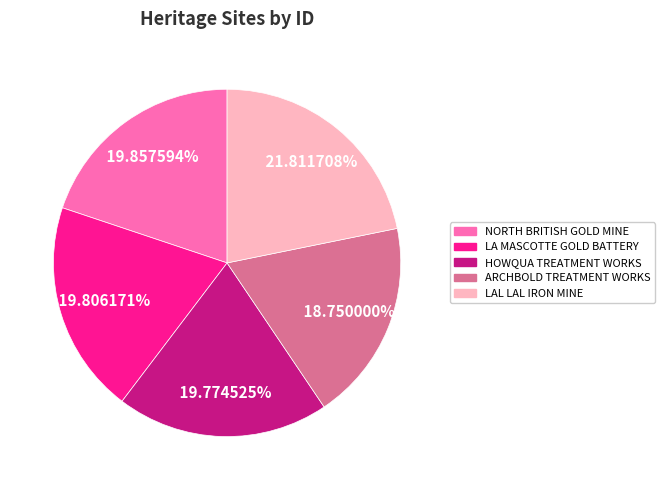

Count the number of slices in the pie.

5